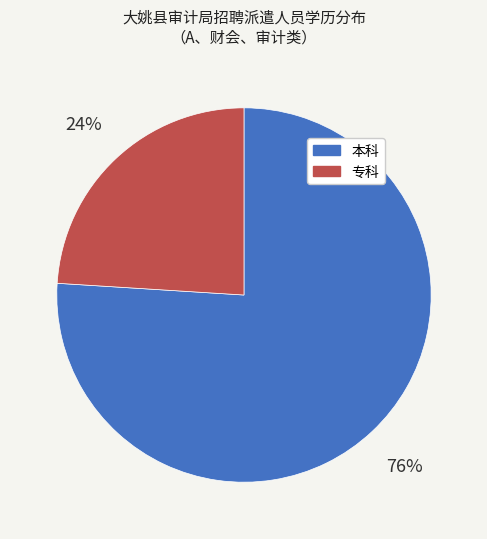

Which category has the smallest portion of the pie?

专科